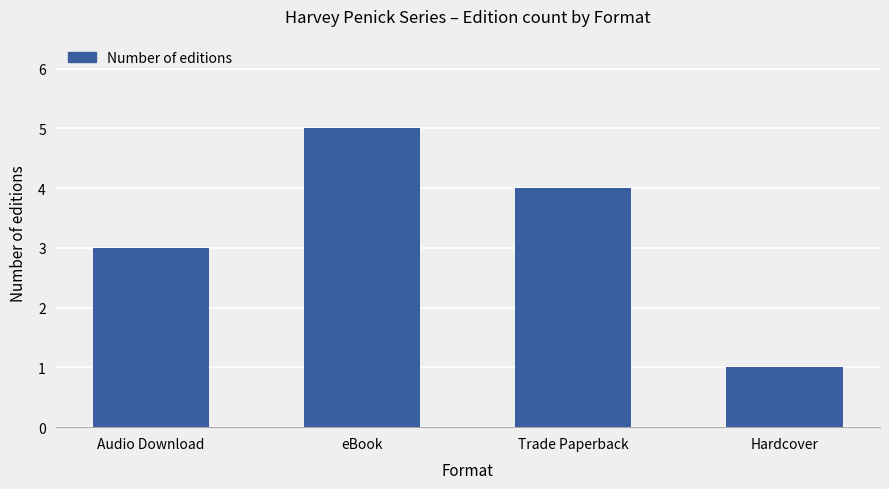

List the labels in order of value, largest first.

eBook, Trade Paperback, Audio Download, Hardcover